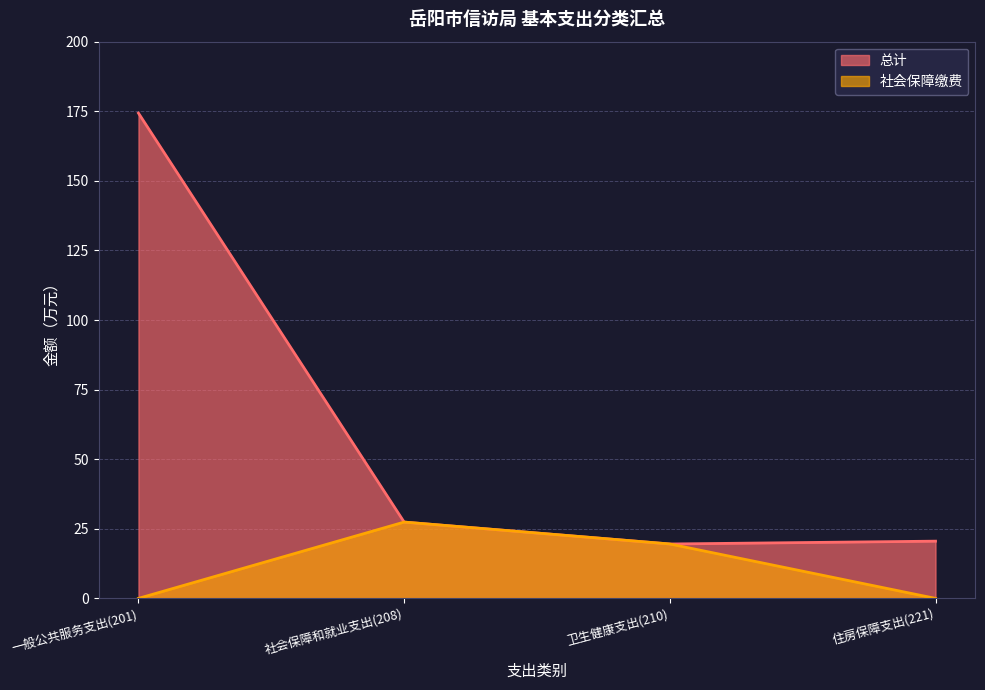

Between 一般公共服务支出(201) and 社会保障和就业支出(208), which is larger?

一般公共服务支出(201)